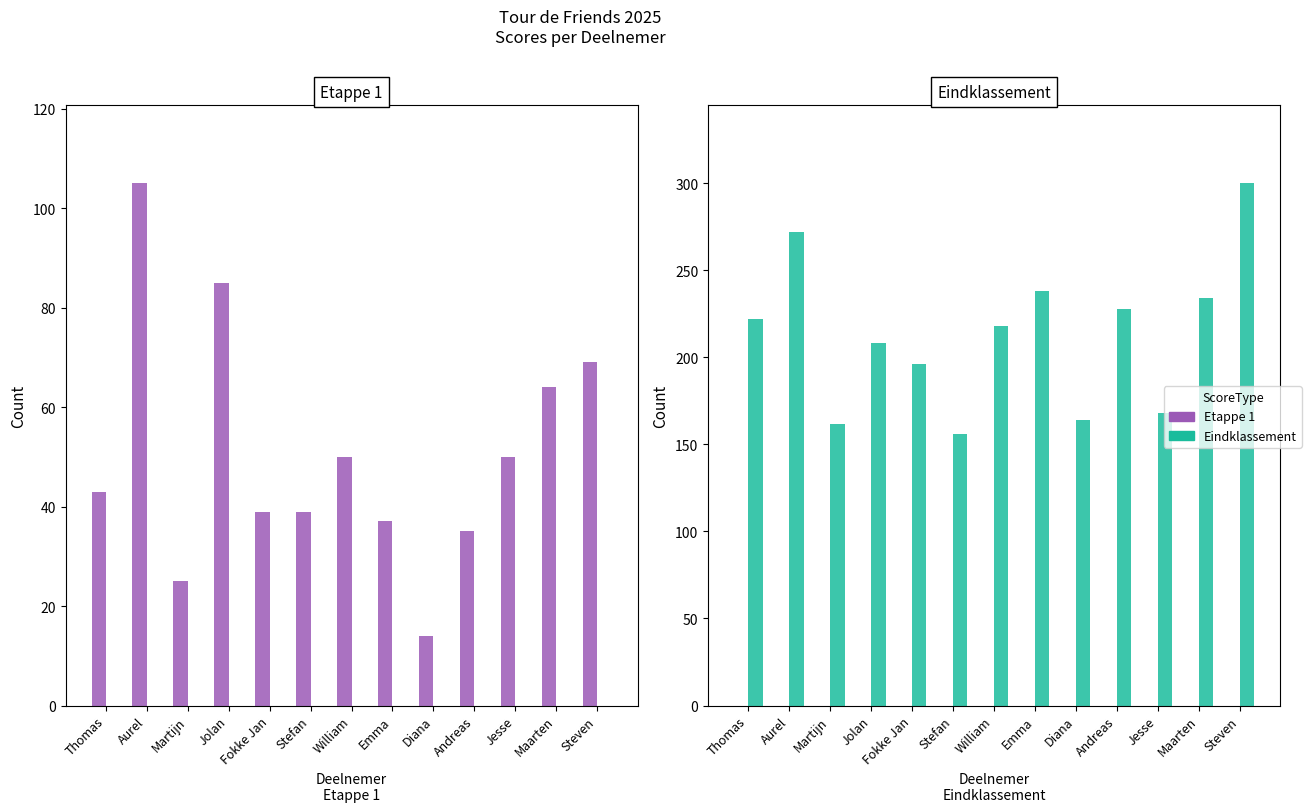

Where is Etappe 1 nearest to the value 0?

Thomas